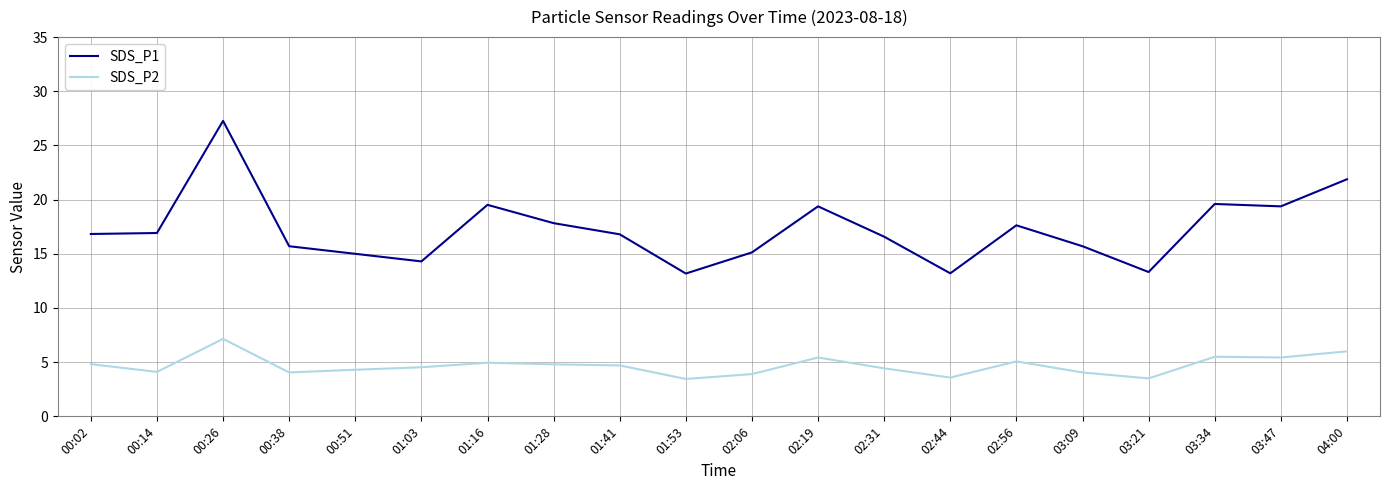

The SDS_P1 series shows 16.8 at 01:41. True or false?

True